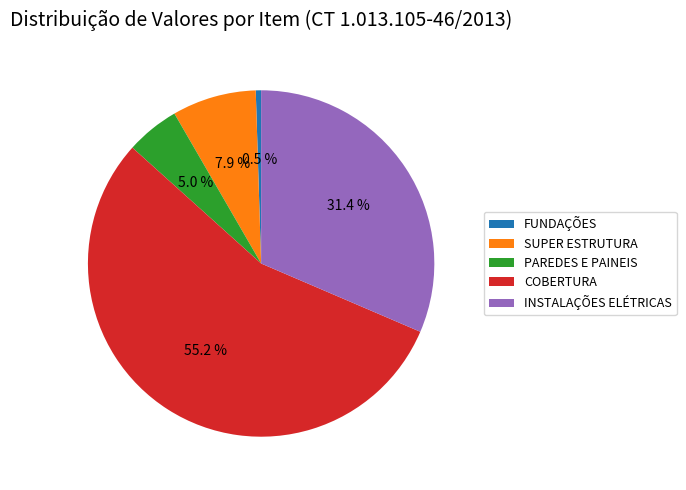

To the nearest percent, what percentage of the pie is SUPER ESTRUTURA?

8%